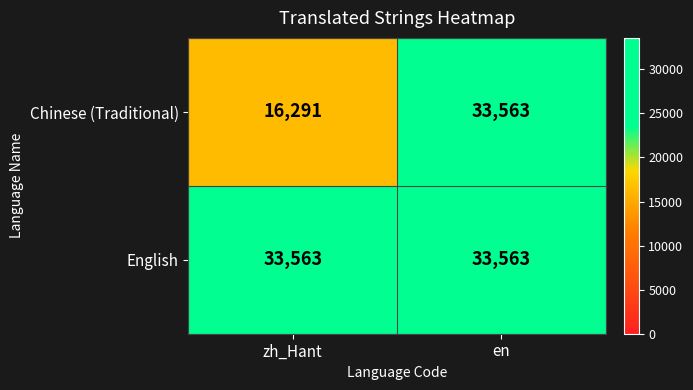

What is the average value of the English series?

33563